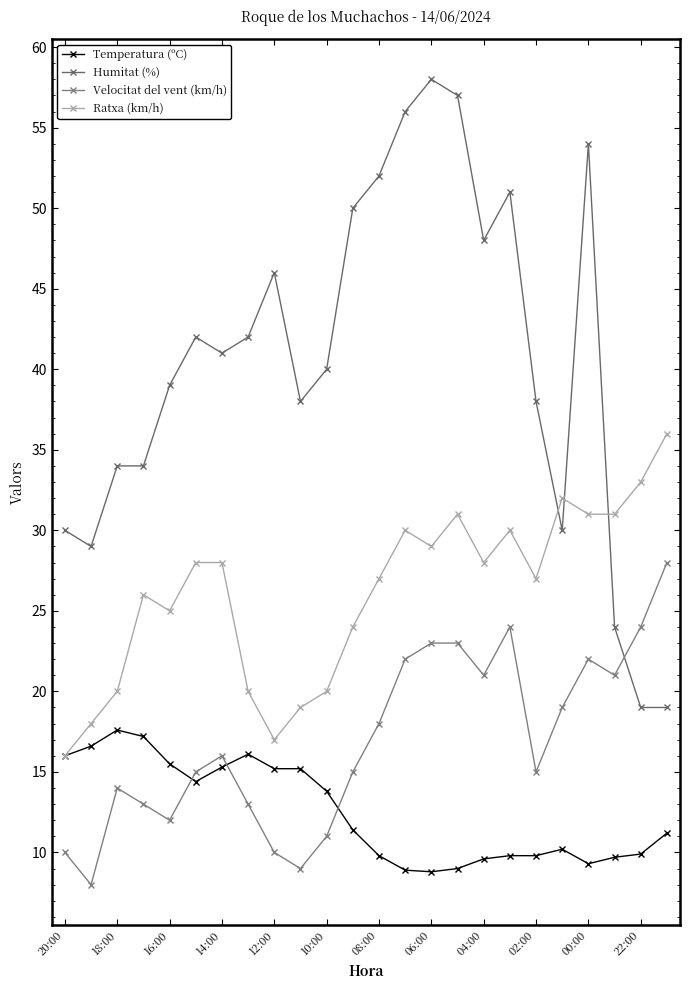

Reading left to right, what are all the values shown in this chart?

Temperatura (ºC): 16.0	16.6	17.6	17.2	15.5	14.4	15.3	16.1	15.2	15.2	13.8	11.4	9.8	8.9	8.8	9.0	9.6	9.8	9.8	10.2	9.3	9.7	9.9	11.2
Humitat (%): 30.0	29.0	34.0	34.0	39.0	42.0	41.0	42.0	46.0	38.0	40.0	50.0	52.0	56.0	58.0	57.0	48.0	51.0	38.0	30.0	54.0	24.0	19.0	19.0
Velocitat del vent (km/h): 10.0	8.0	14.0	13.0	12.0	15.0	16.0	13.0	10.0	9.0	11.0	15.0	18.0	22.0	23.0	23.0	21.0	24.0	15.0	19.0	22.0	21.0	24.0	28.0
Ratxa (km/h): 16.0	18.0	20.0	26.0	25.0	28.0	28.0	20.0	17.0	19.0	20.0	24.0	27.0	30.0	29.0	31.0	28.0	30.0	27.0	32.0	31.0	31.0	33.0	36.0